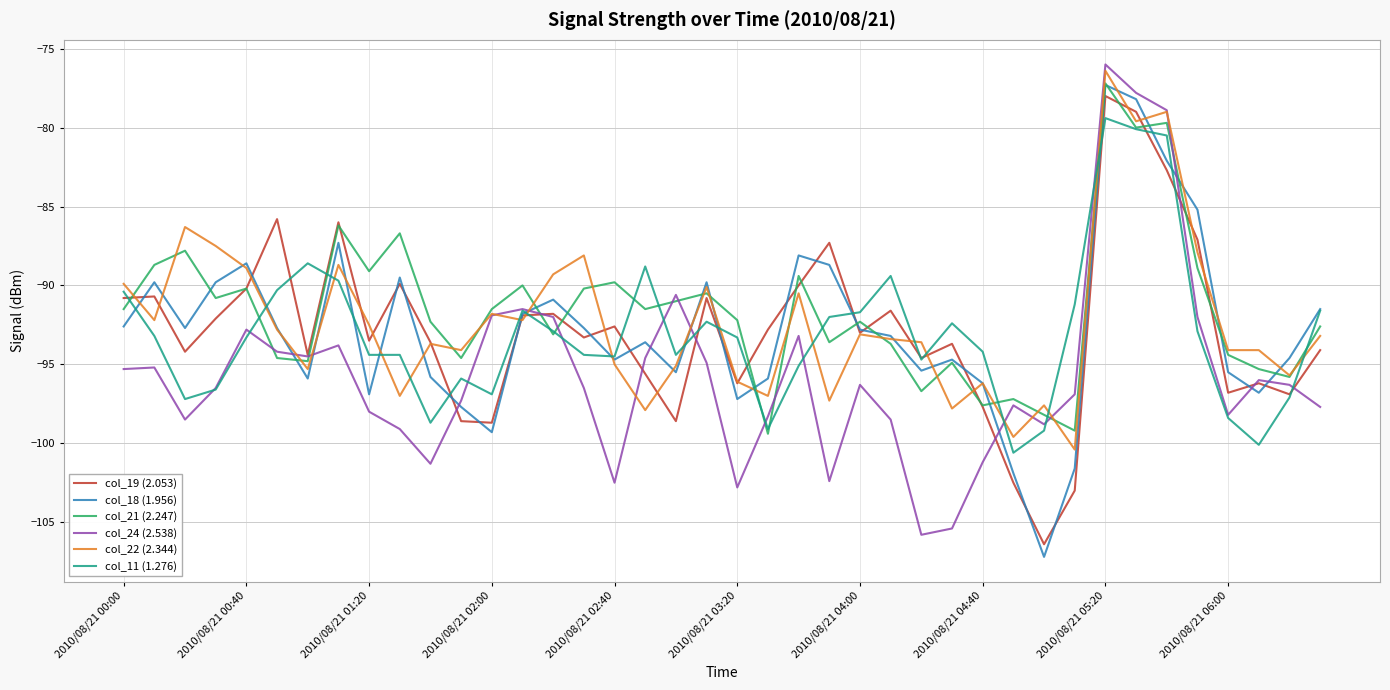

How many interior local peaks does the col_21 (2.247) series have?

13